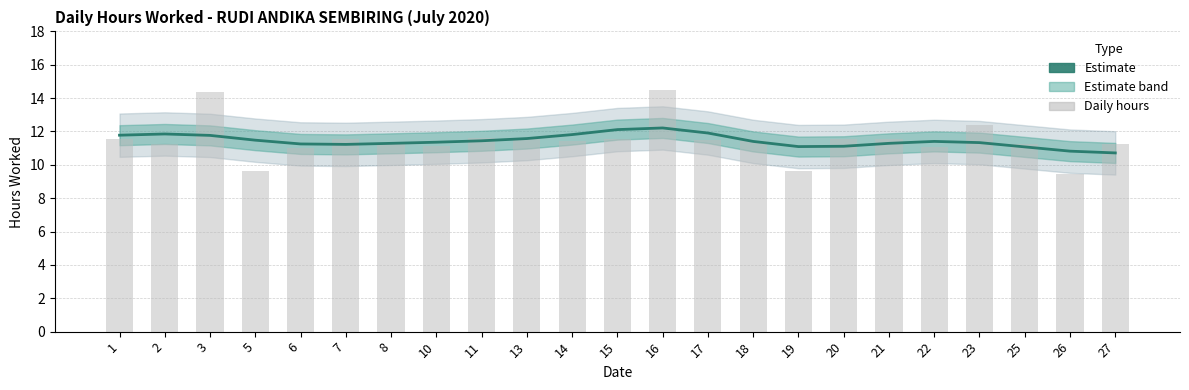

Does the chart contain stacked bars?

No